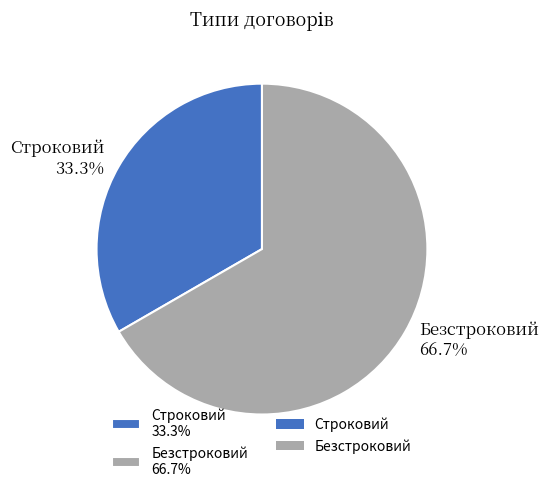

How many slices are in this pie chart?

2